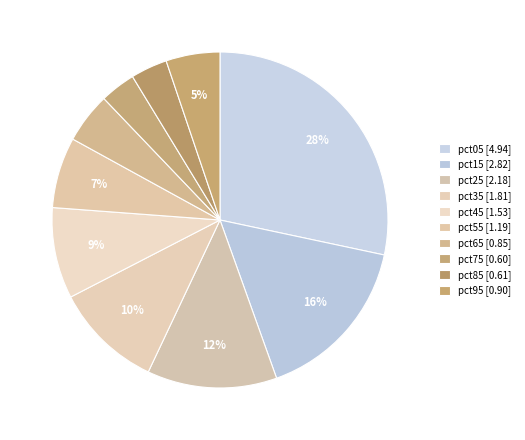

Rank the categories by value from highest to lowest.

pct05, pct15, pct25, pct35, pct45, pct55, pct95, pct65, pct85, pct75